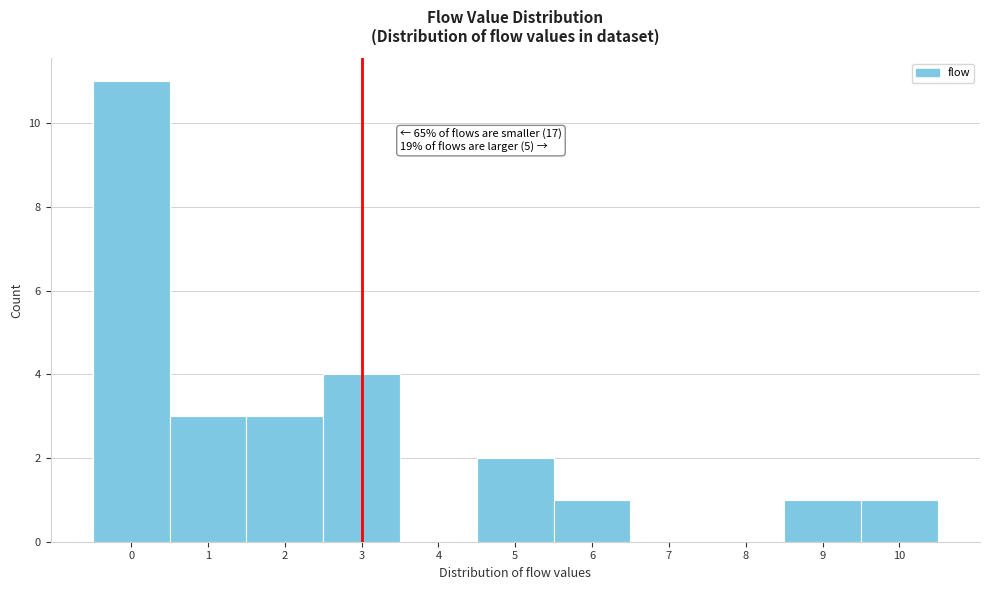

Over which range of the x-axis is the bar tallest?

-0.5 to 0.5